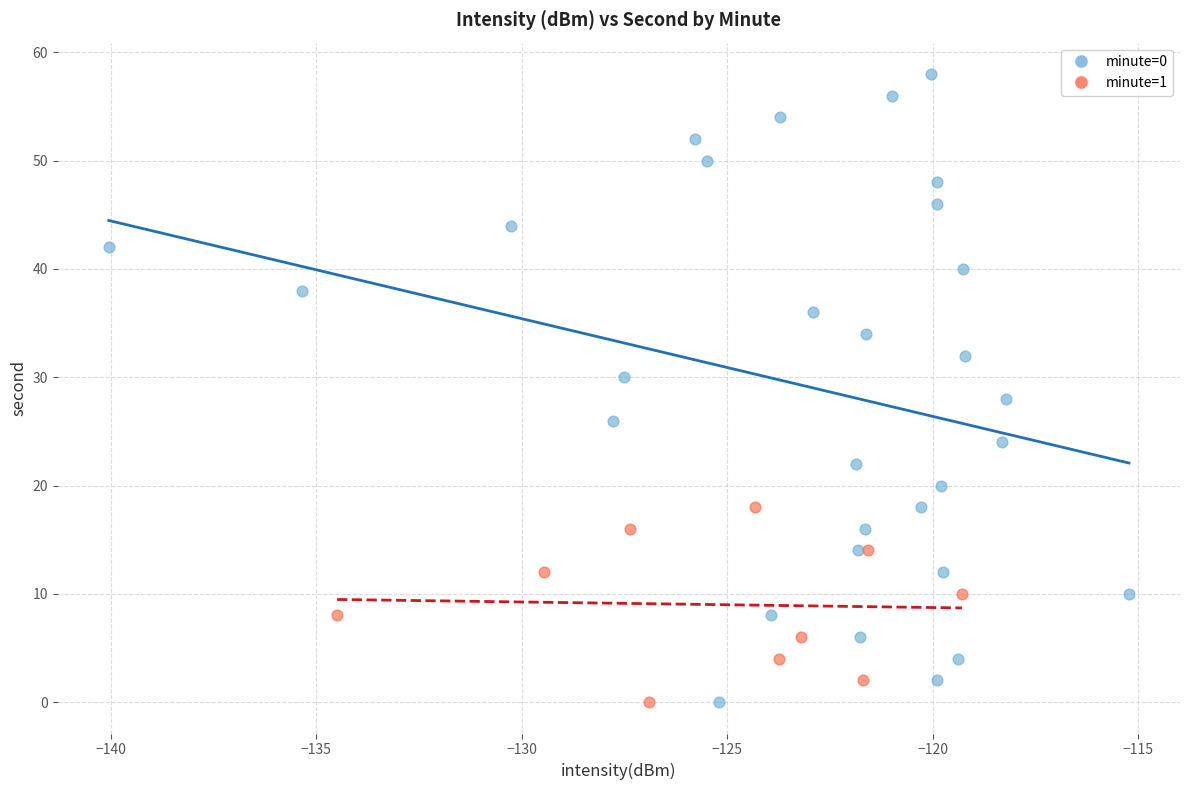

Which series reaches the maximum Y coordinate?

minute=0